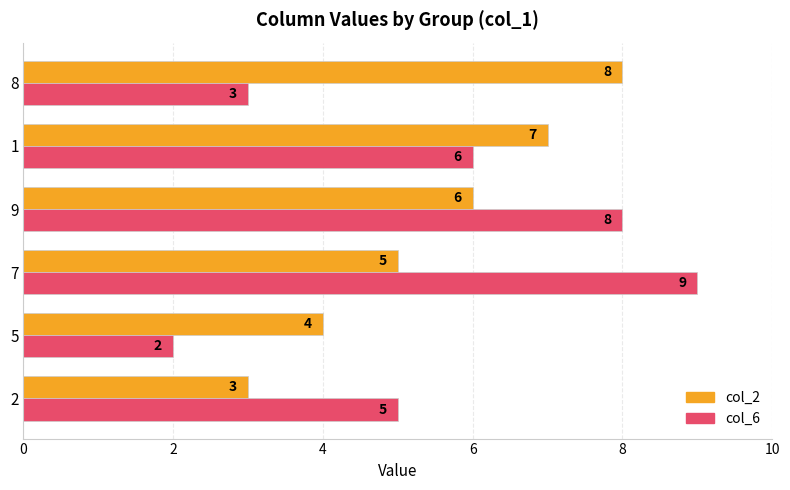

What is the sum of all col_6 values?

33